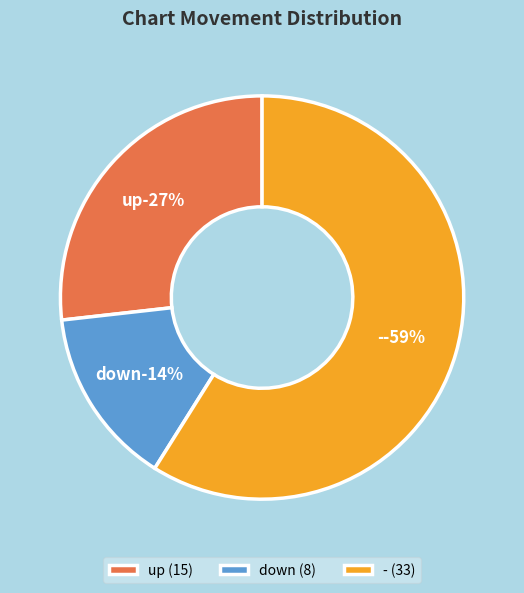

What is the largest slice in the pie chart?

-